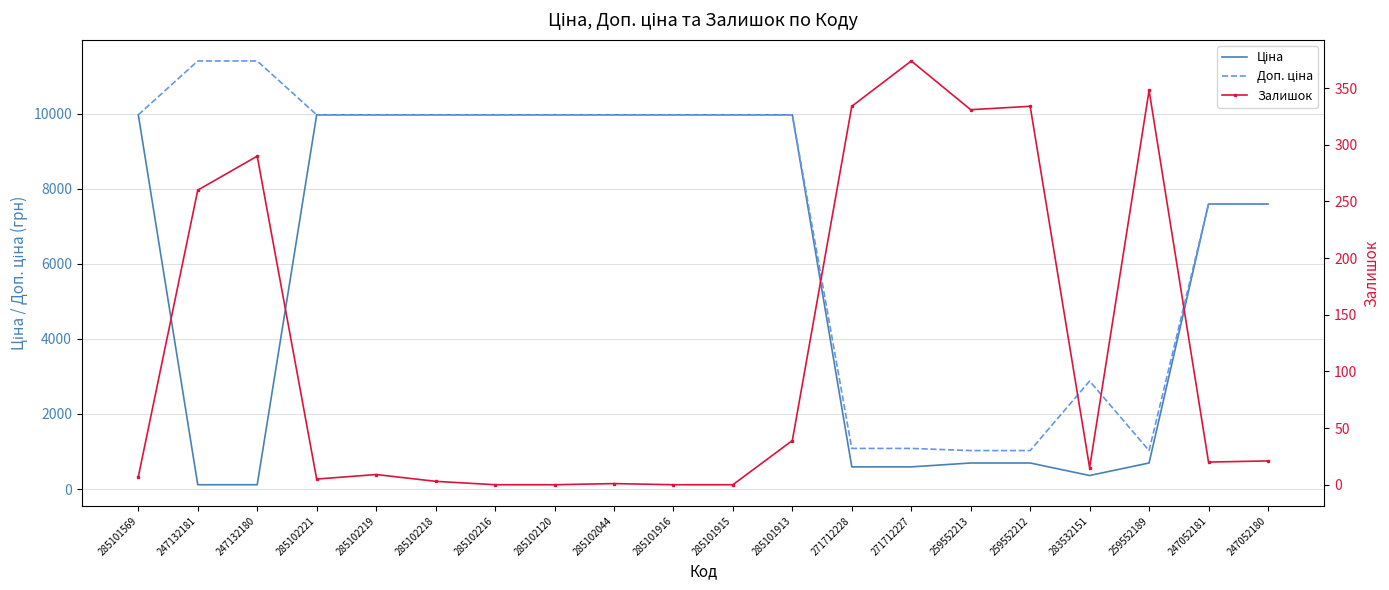

True or false: Доп. ціна has a value of 1436.3 at 259552189.

False